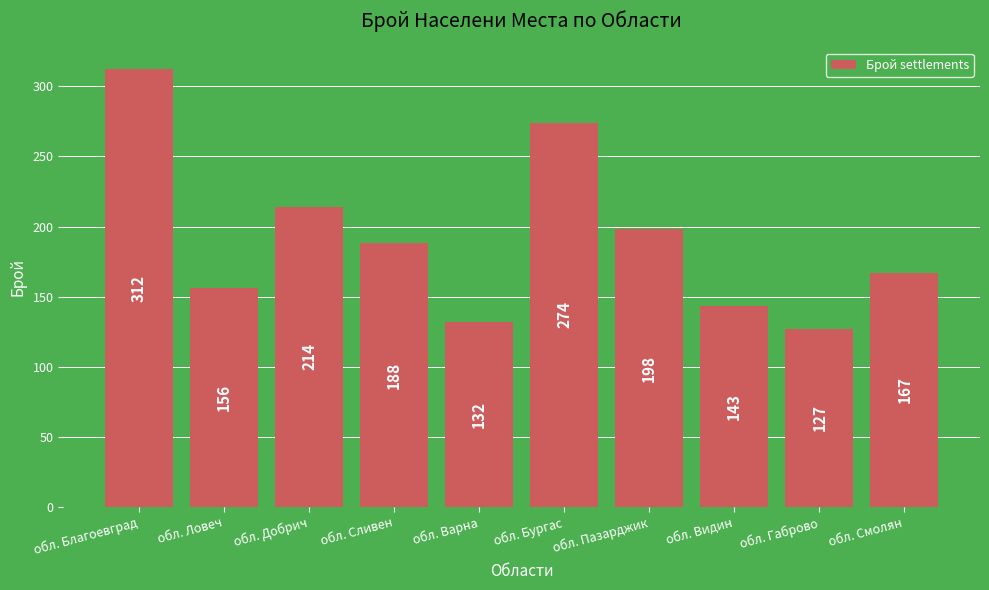

List the labels in order of value, largest first.

обл. Благоевград, обл. Бургас, обл. Добрич, обл. Пазарджик, обл. Сливен, обл. Смолян, обл. Ловеч, обл. Видин, обл. Варна, обл. Габрово